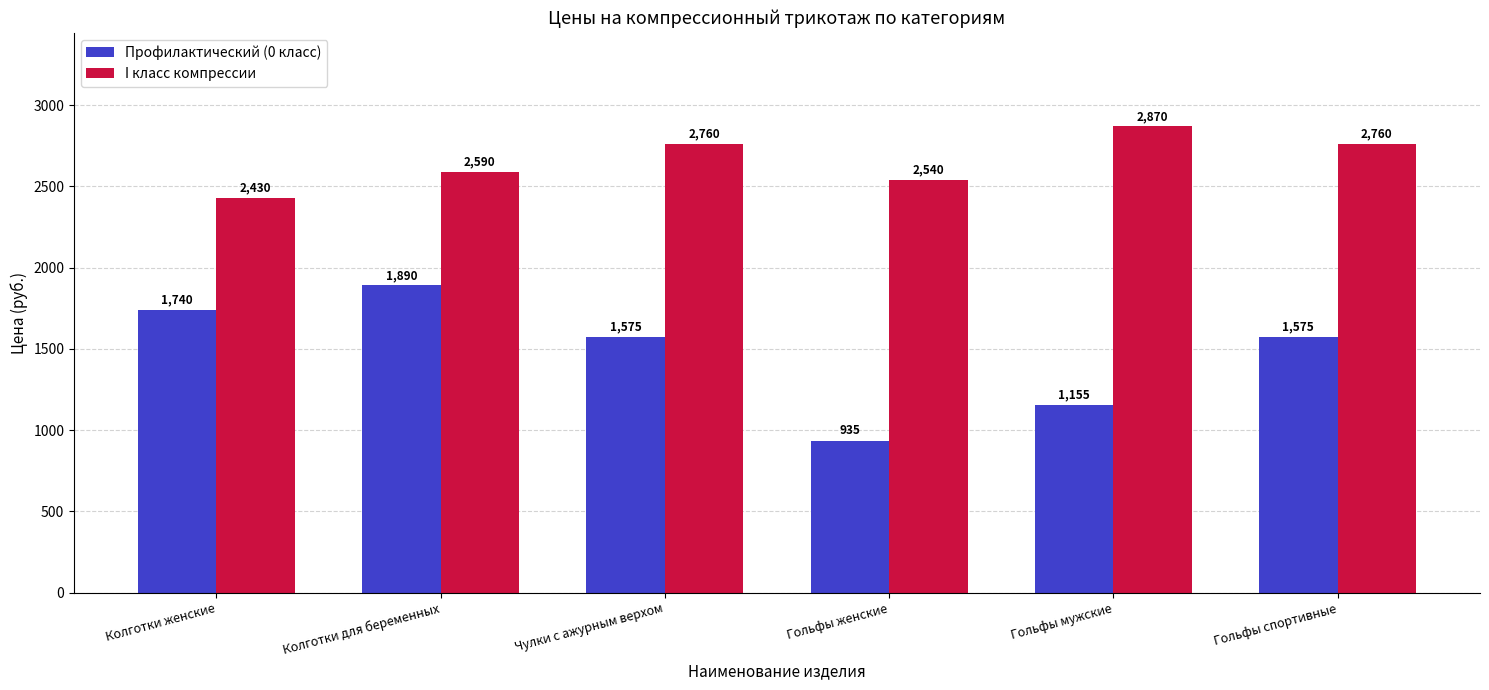

What value does the I класс компрессии series have at Чулки с ажурным верхом?

2760